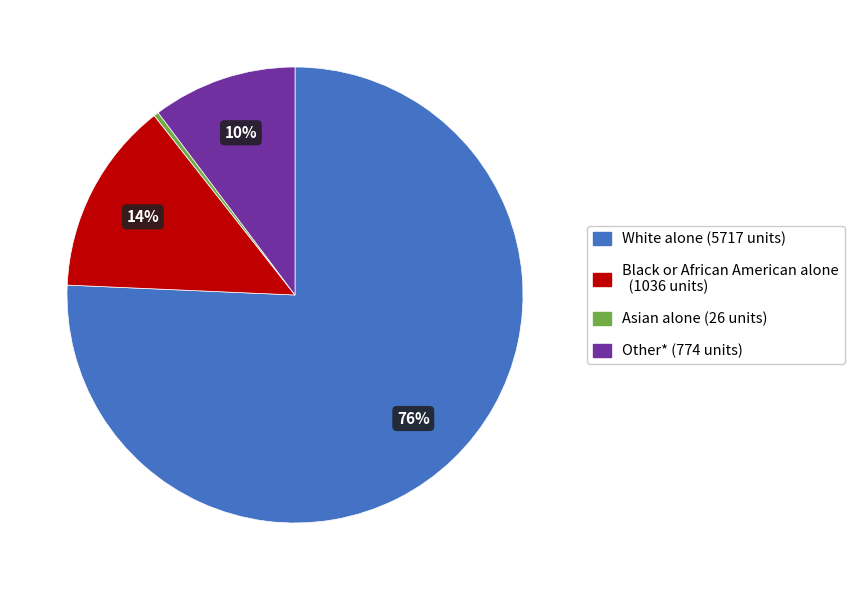

To the nearest percent, what is the average slice percentage?

25%